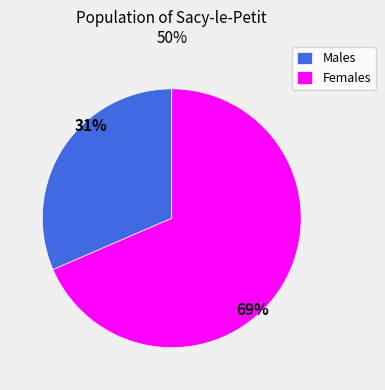

Rank the categories by value from highest to lowest.

Females, Males